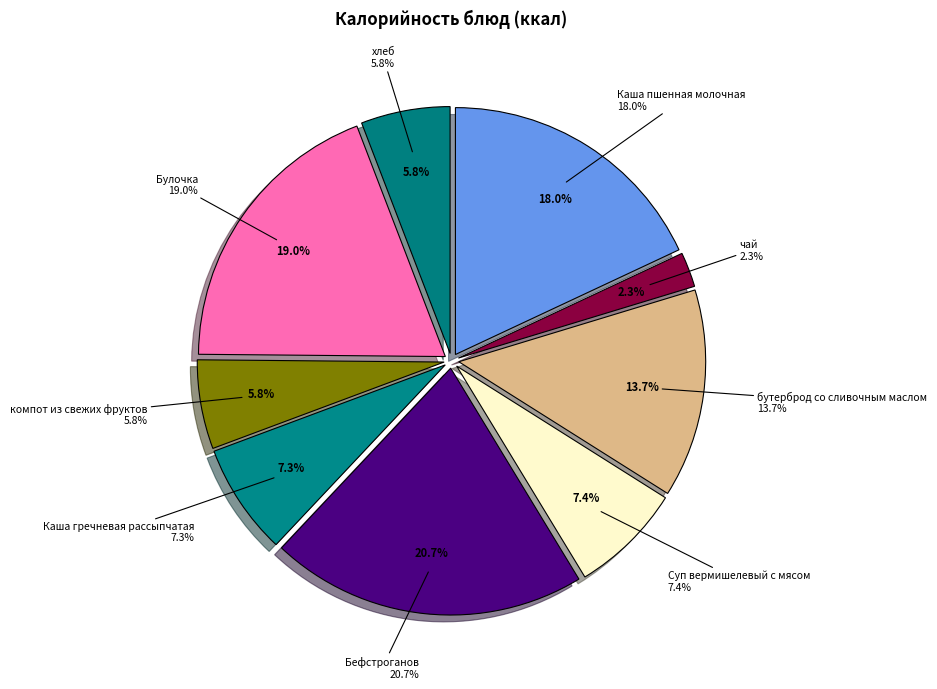

What is the ratio of the value at Булочка to the value at Суп вермишелевый с мясом?

2.6